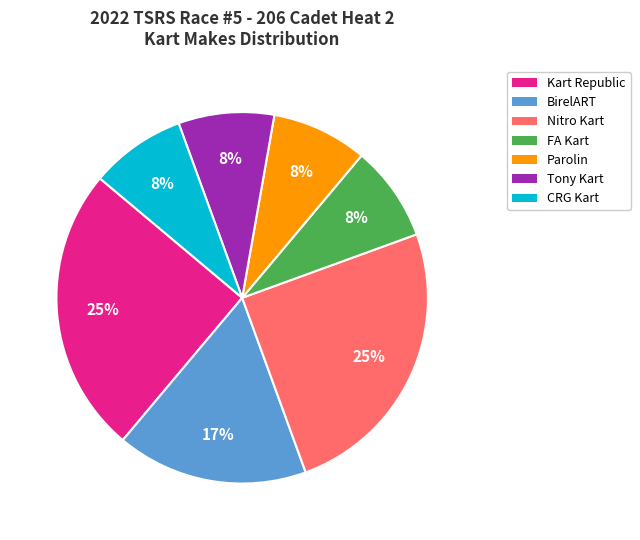

To the nearest percent, what is the average slice percentage?

14%